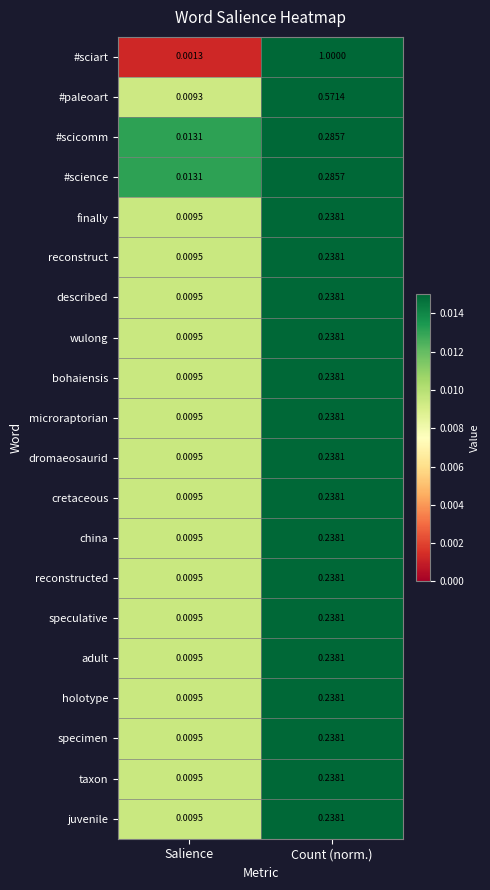

Between Salience and Count (norm.), which series saw the biggest shift?

#sciart